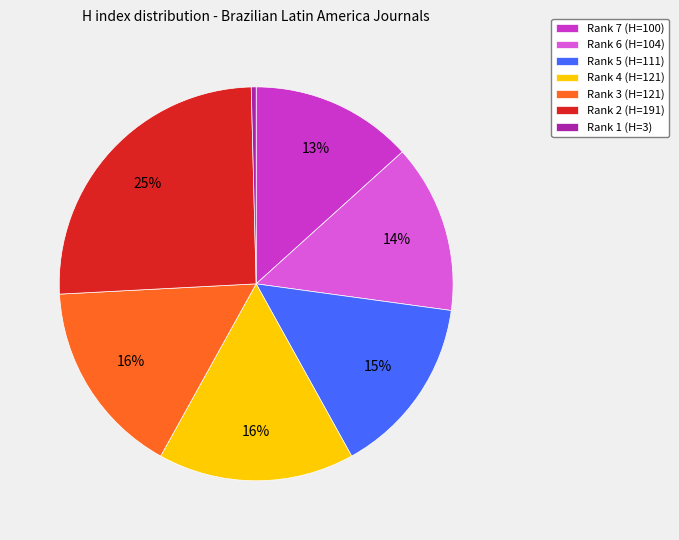

Between Rank 1 (H=3) and Rank 3 (H=121), which is larger?

Rank 3 (H=121)